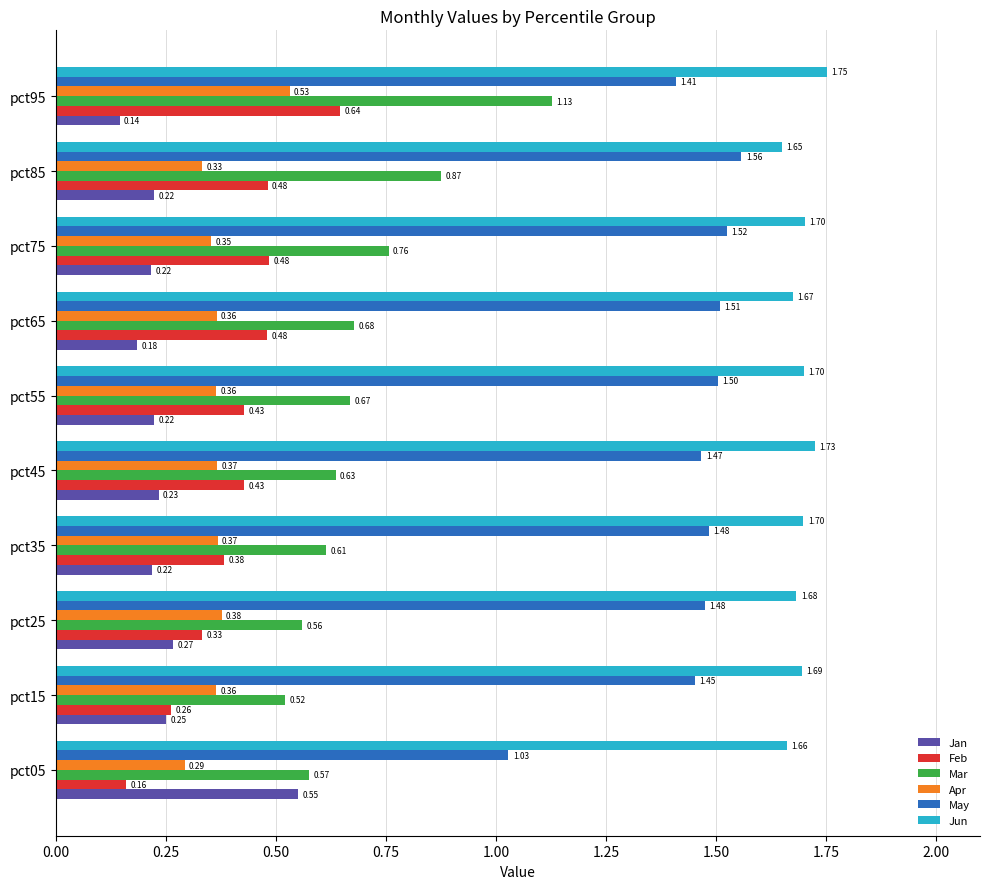

At pct75, list the series in order from smallest to largest.

Jan, Apr, Feb, Mar, May, Jun